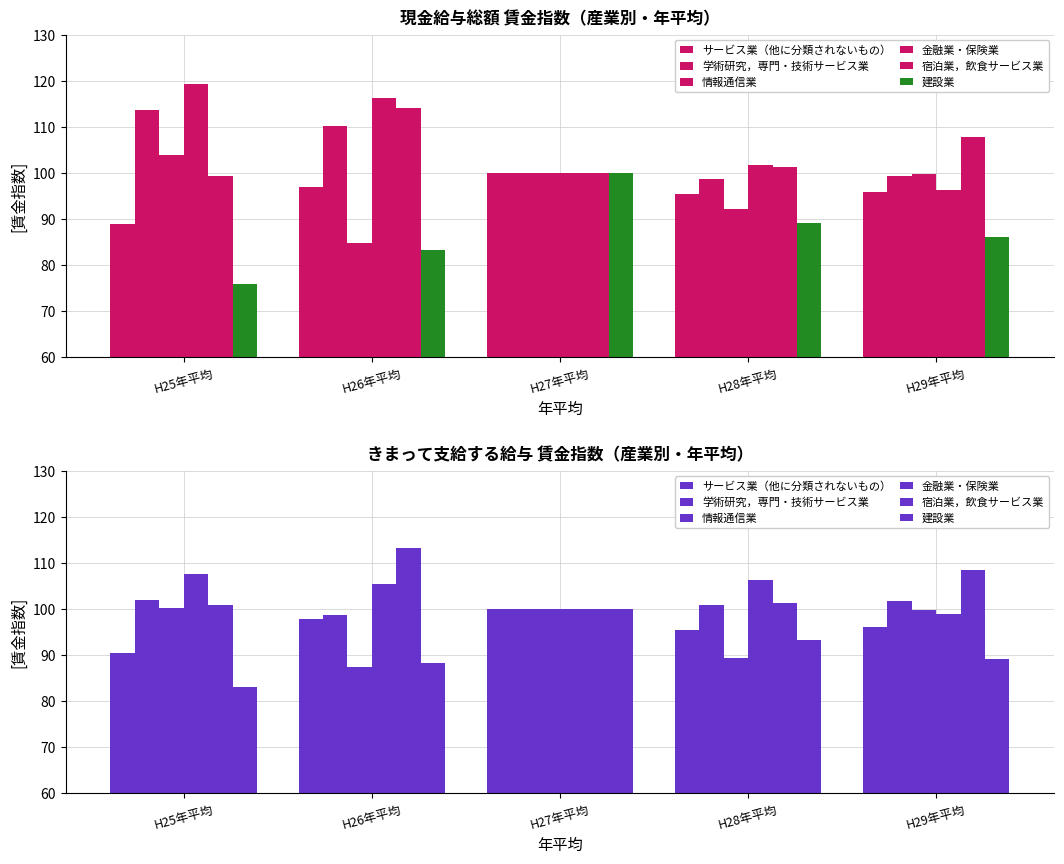

Where does the 情報通信業 series first go above 99?

H25年平均